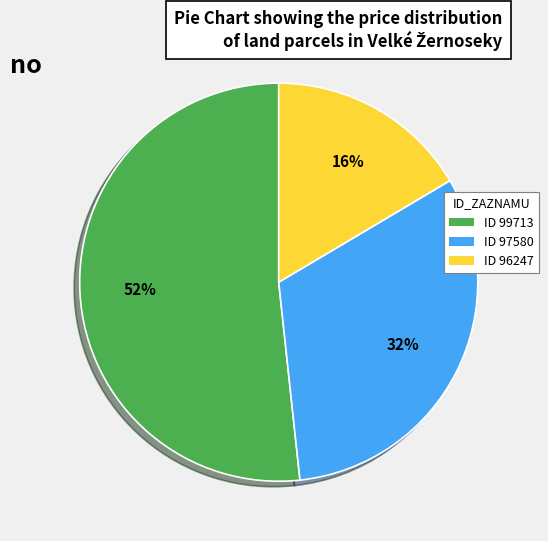

Between ID 99713 and ID 97580, which is larger?

ID 99713